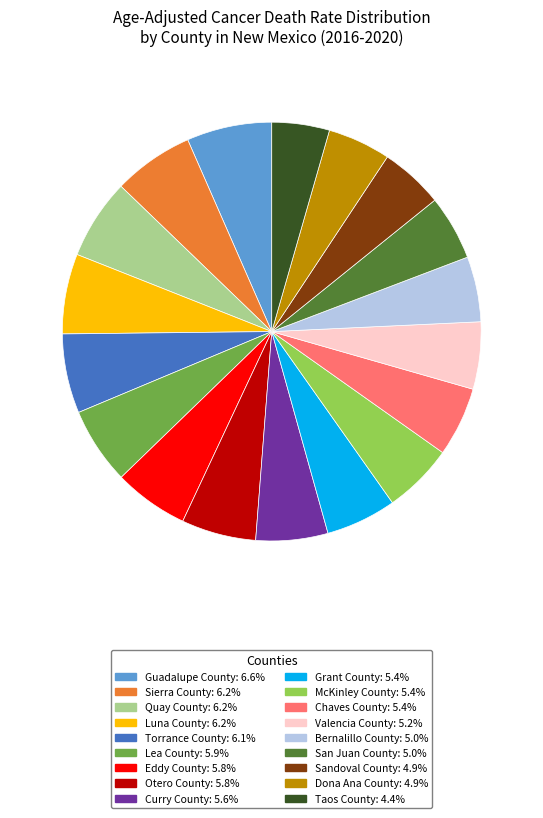

True or false: Curry County accounts for 6% of the total.

True